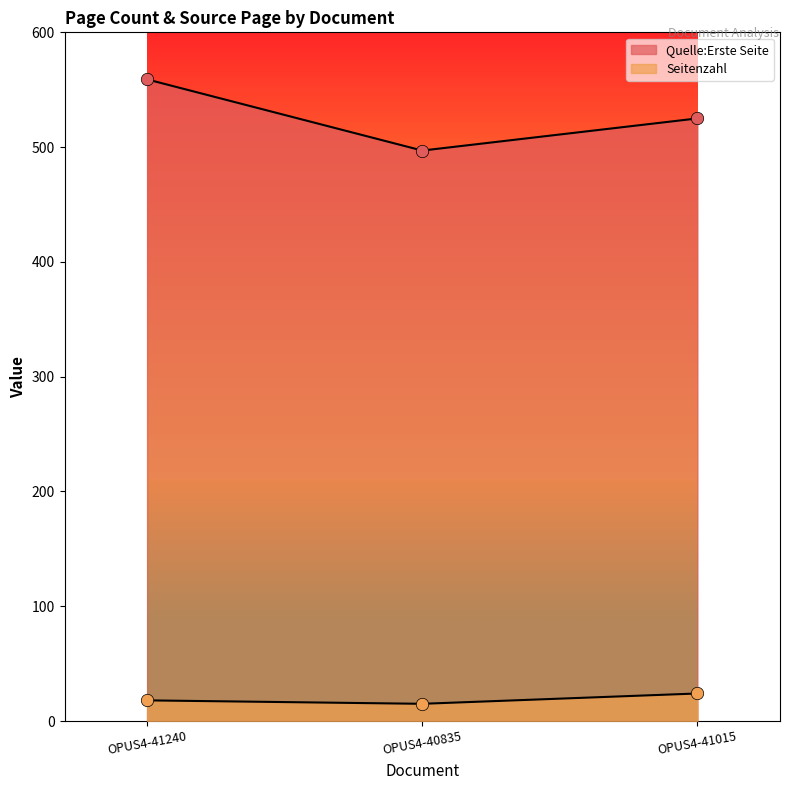

Which series has the largest Y range (max minus min)?

Quelle:Erste Seite